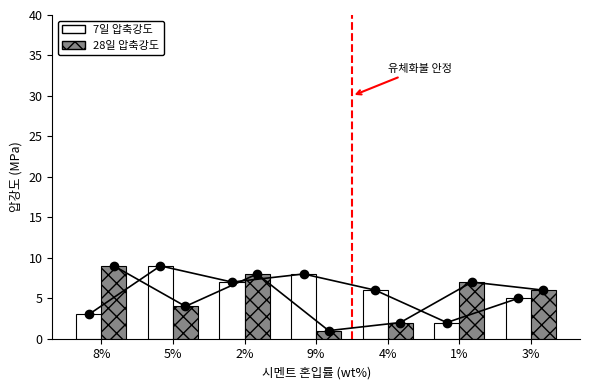

Reading left to right, transcribe all the data shown in this chart.

7일 압축강도: 3	9	7	8	6	2	5
28일 압축강도: 9	4	8	1	2	7	6